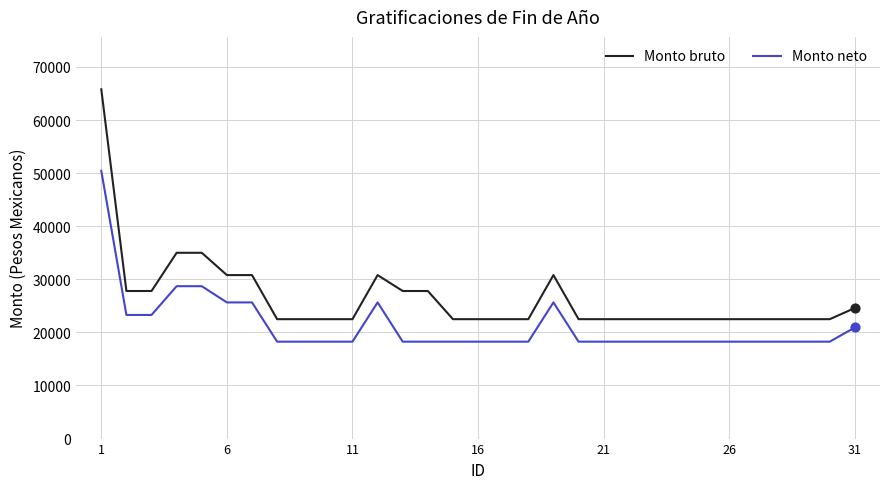

Which series has the largest total across all categories?

Monto bruto